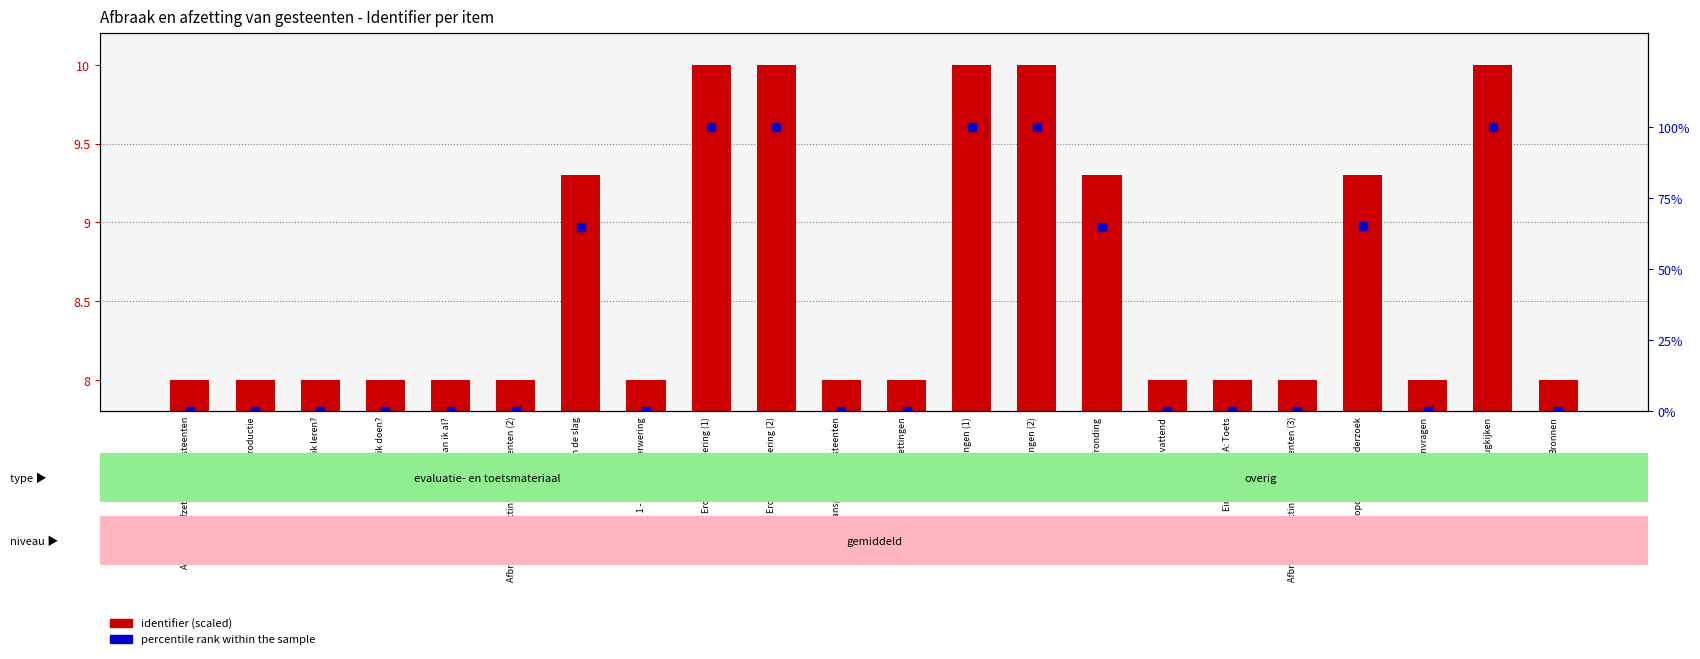

Is the value of percentile rank within the sample at Afbraak en afzetting van gesteenten greater than the value of identifier (scaled) at Afzettingen (1)?

No